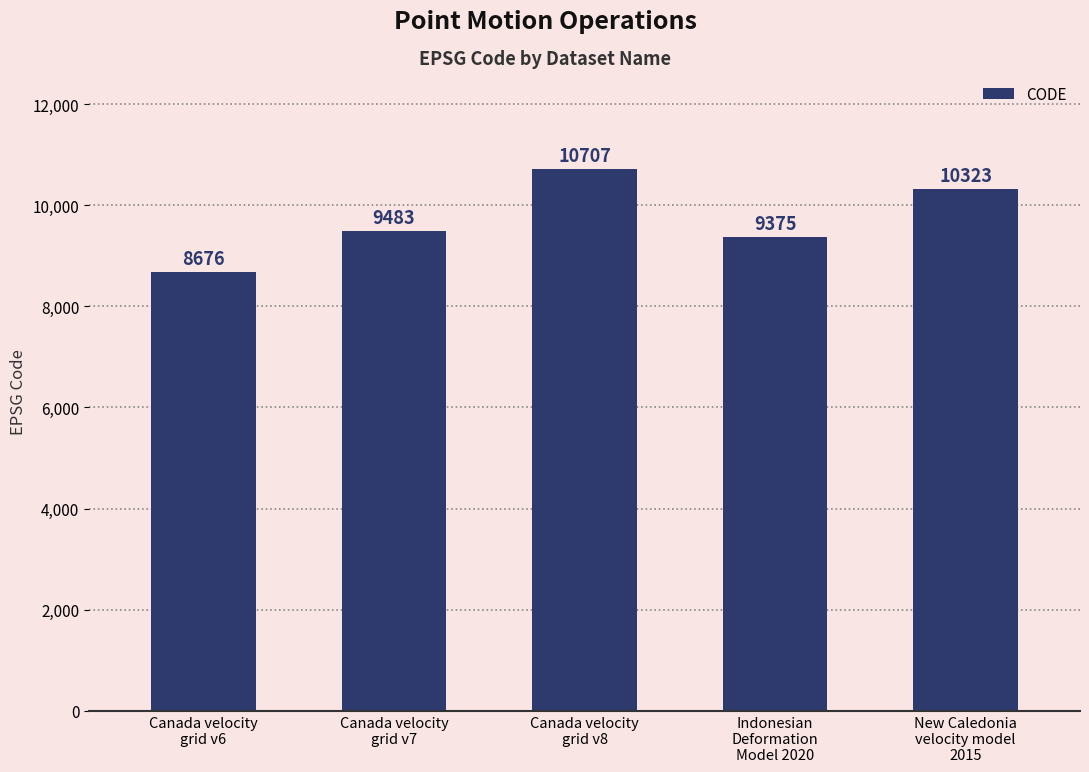

What is the value of the 5th bar from the left?

10323